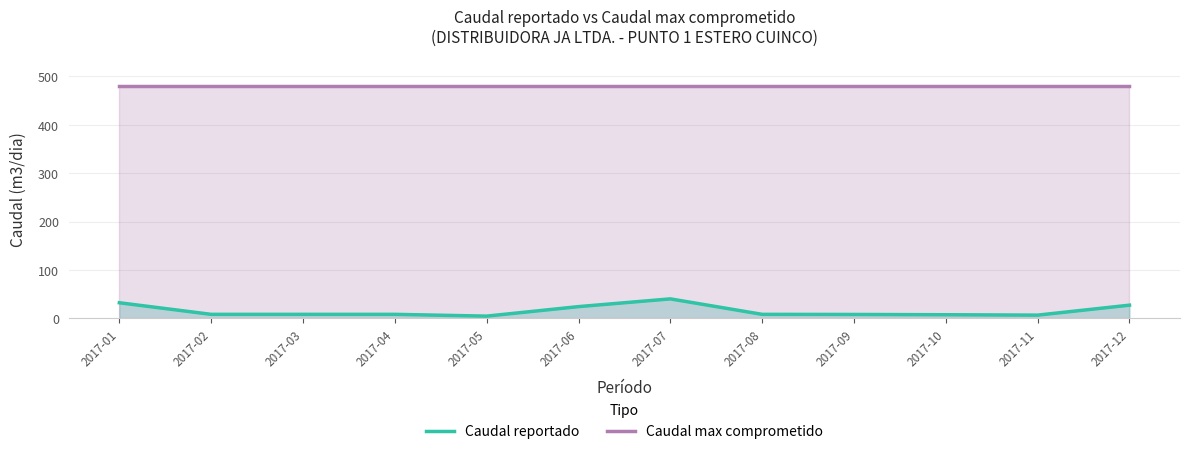

At which label does Caudal reportado reach its minimum?

2017-05